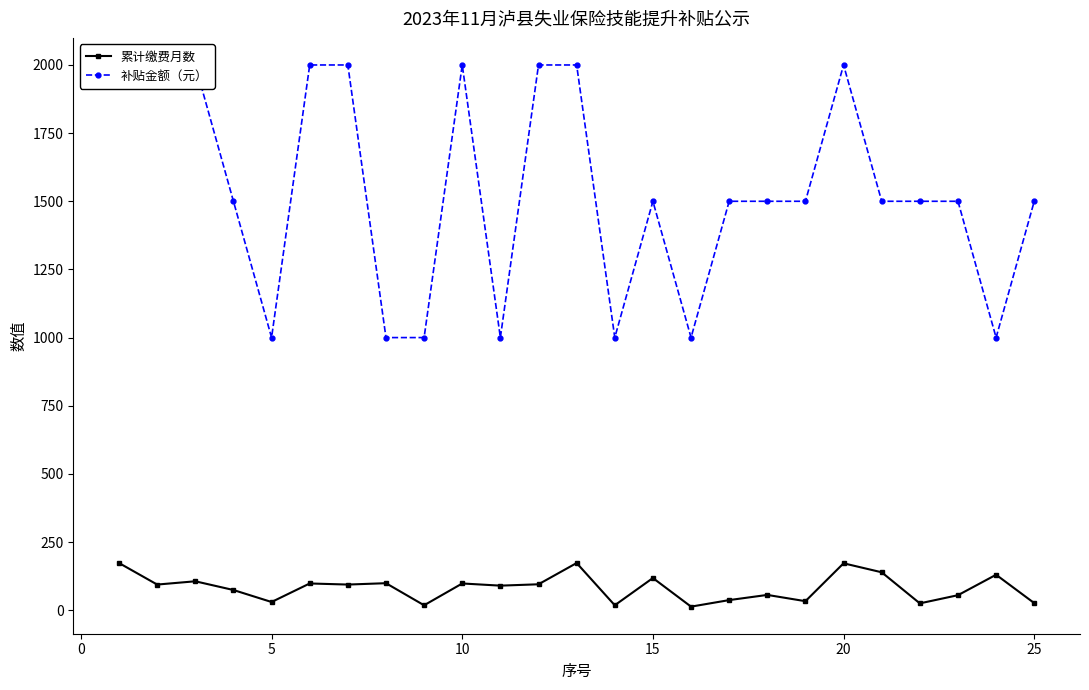

True or false: 补贴金额（元） and 累计缴费月数 intersect in this chart.

False